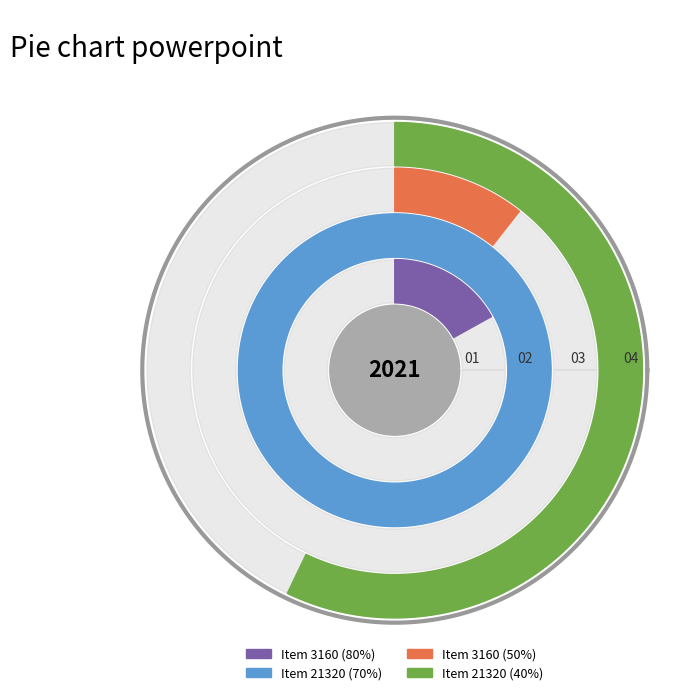

Does Item 3160 represent more than half of the total?

No